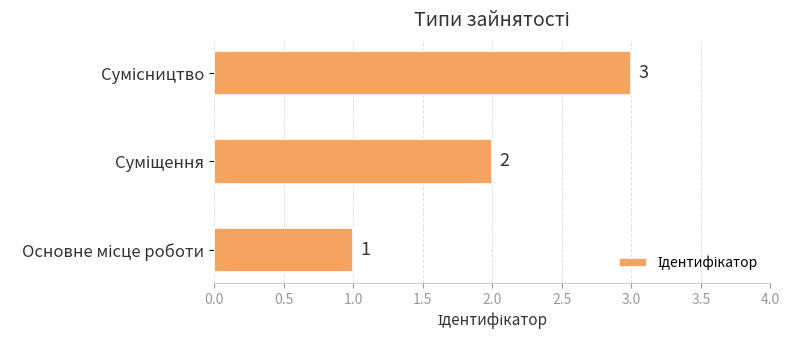

What is the greatest value displayed?

3